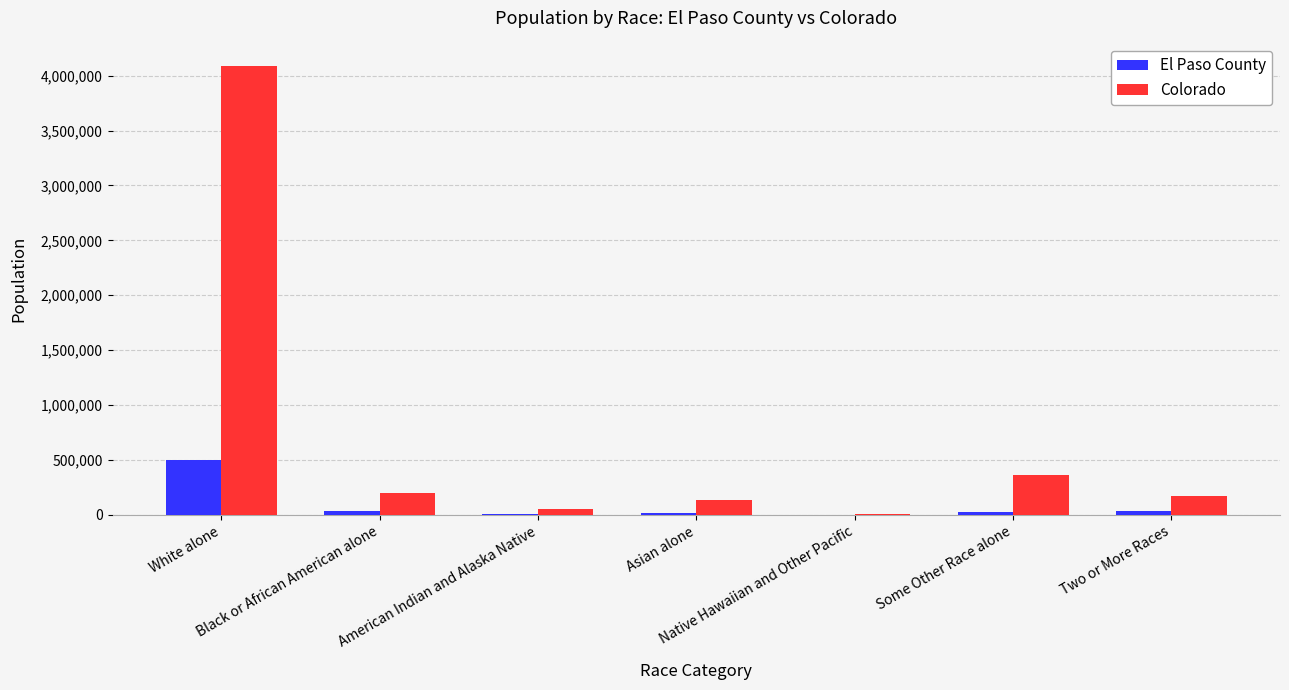

Which series has the largest total across all categories?

Colorado